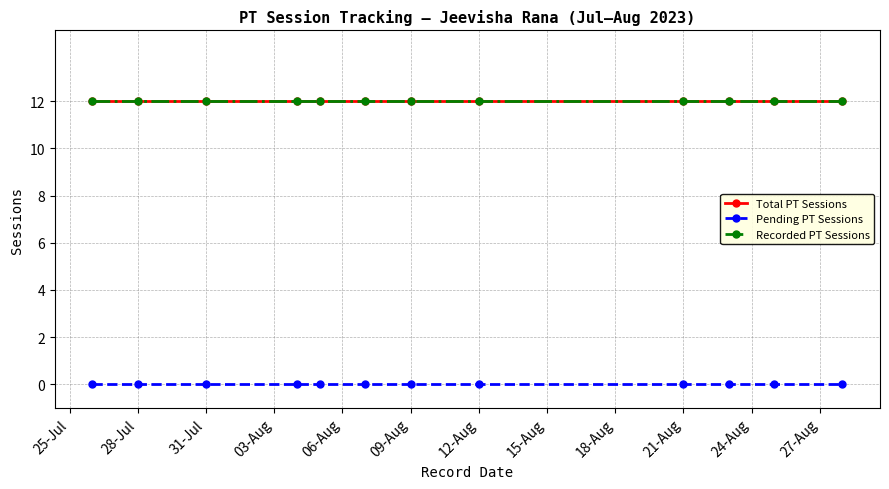

Does the chart have visible grid lines?

Yes